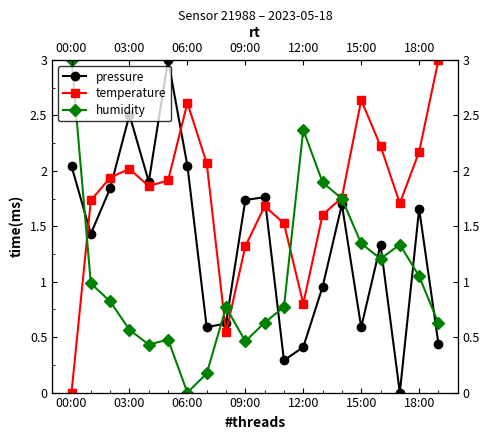

At 14, list the series in order from largest to smallest.

temperature, humidity, pressure